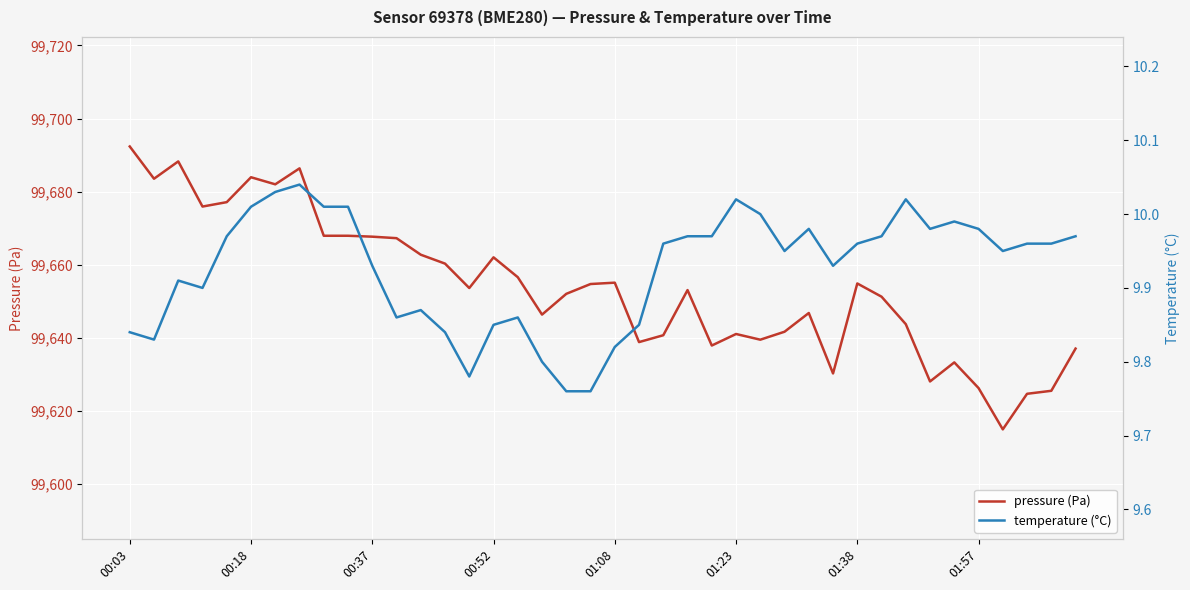

What is the difference between the maximum and minimum values in the temperature (°C) series?

0.3